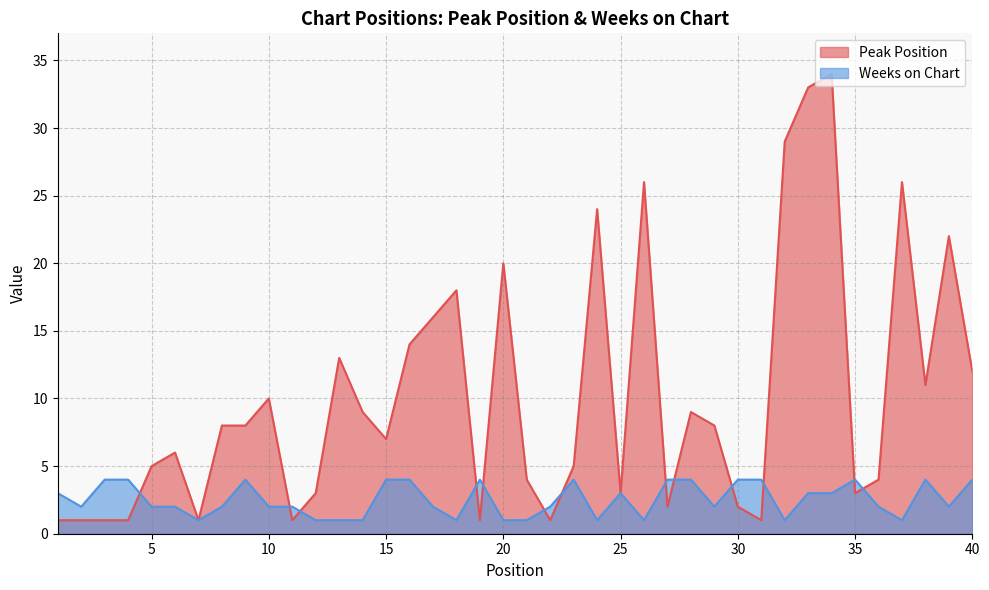

Which category has the highest value in the Weeks on Chart series?

3